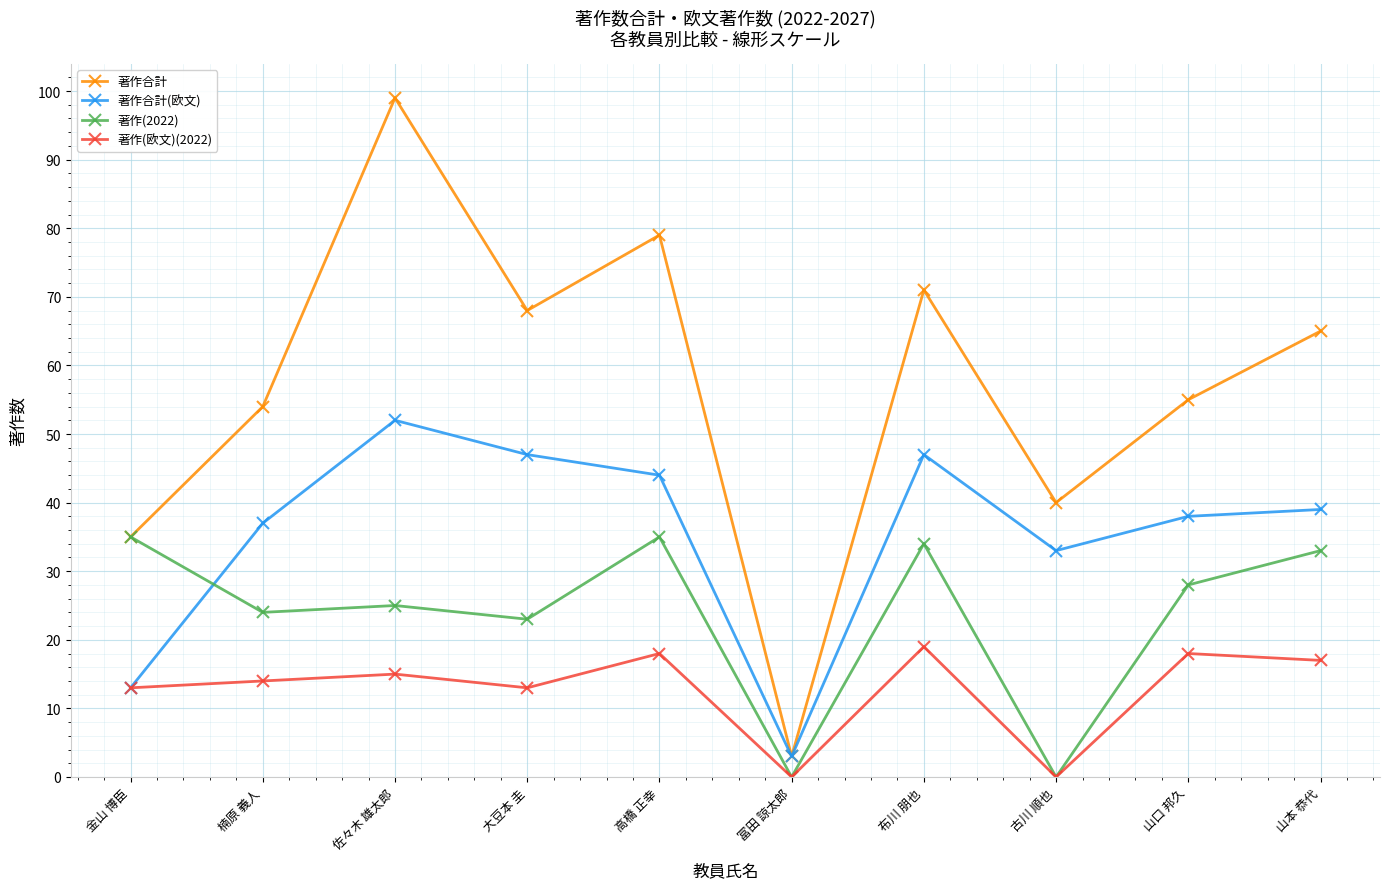

What is the greatest value displayed?

99